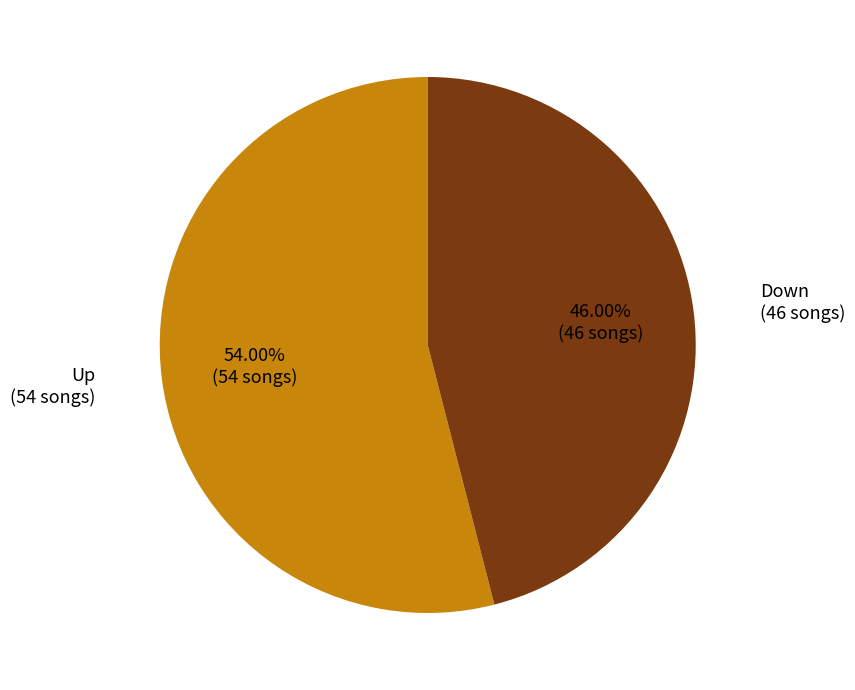

Is there any slice that represents more than half of the pie?

Yes